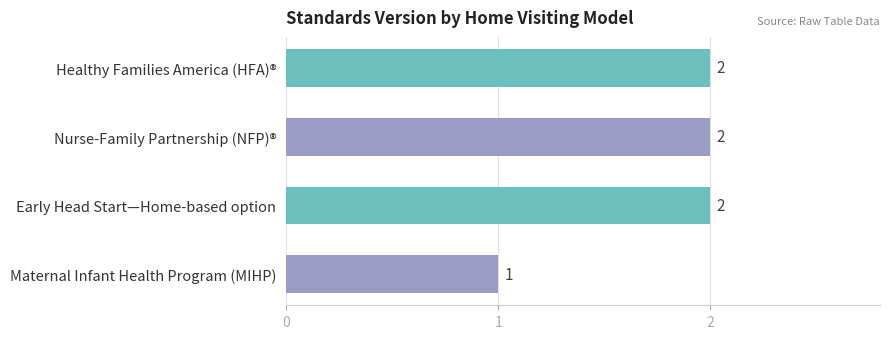

How many categories are shown in the chart?

4